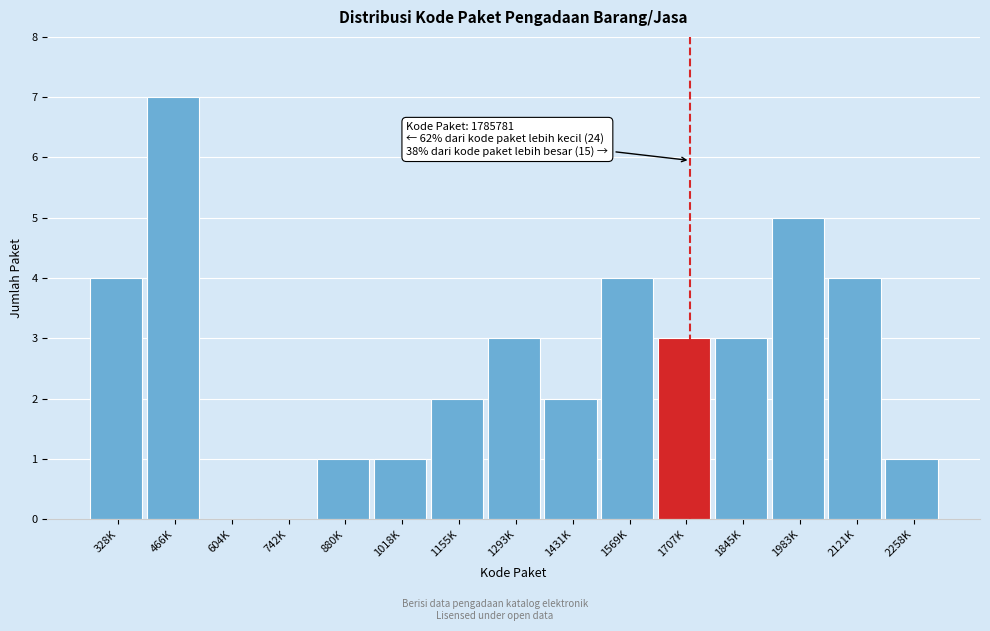

Reading left to right, transcribe all the data shown in this chart.

328K=4	466K=7	604K=0	742K=0	880K=1	1018K=1	1155K=2	1293K=3	1431K=2	1569K=4	1707K=3	1845K=3	1983K=5	2121K=4	2258K=1